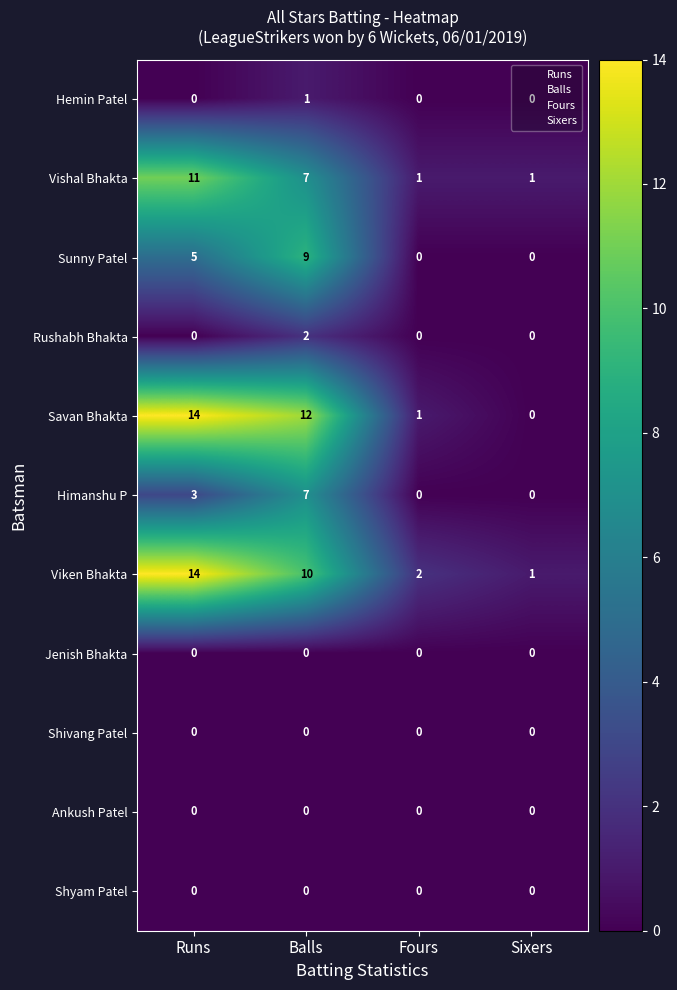

At which category is the sum across all series the highest?

Balls